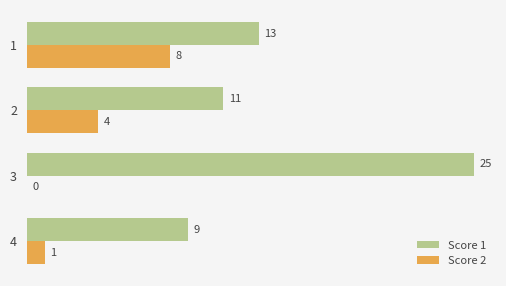

True or false: Score 2 has a value of 8 at 1.

True